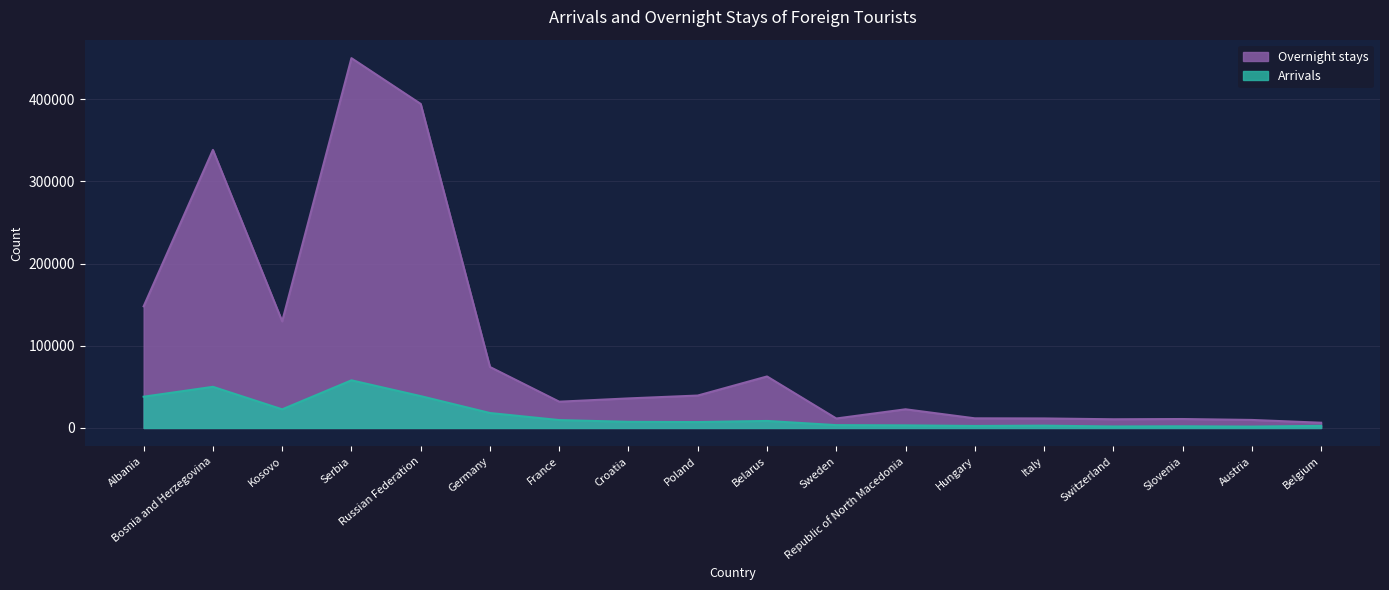

Which has a higher value, Belgium or Croatia?

Croatia